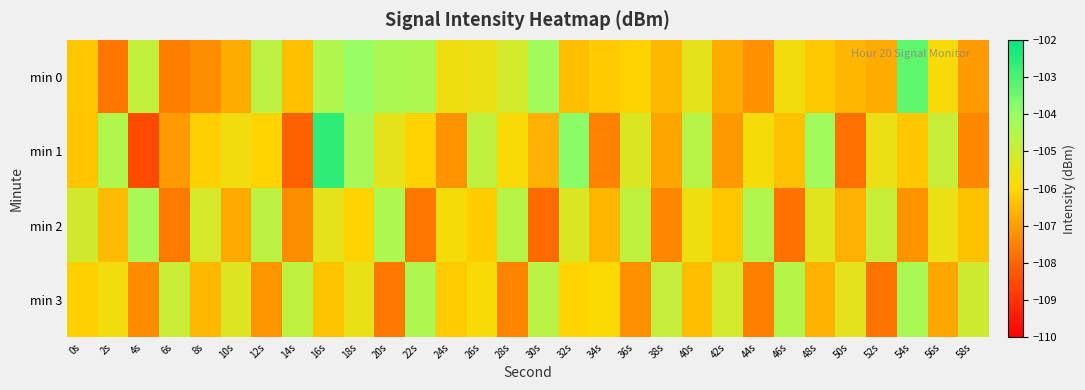

How many series are shown in this chart?

4